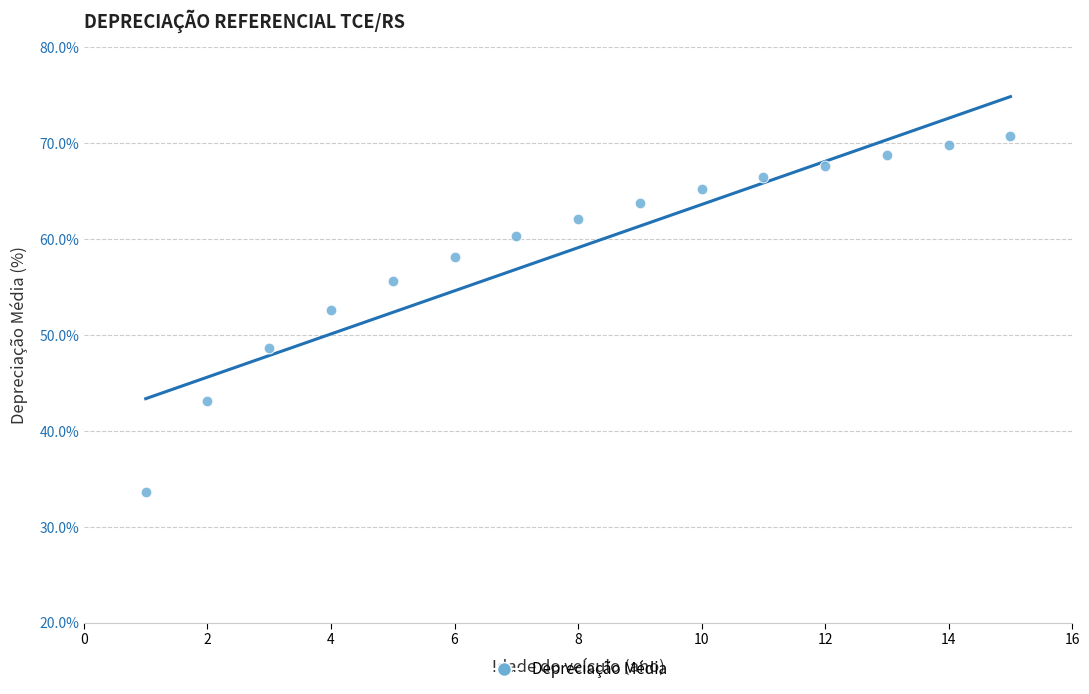

What Y value in the scatter plot is closest to 52?

52.6